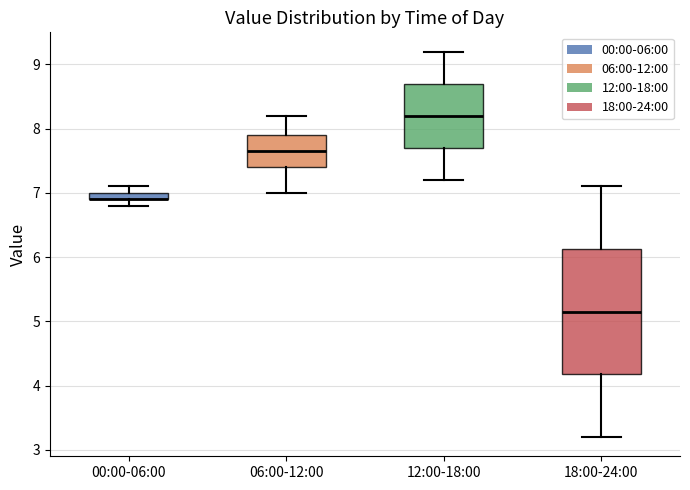

Where does the upper whisker of the box for 18:00-24:00 end on the y-axis? The values are not printed on the chart, so give them approximately, as read against the axis.

7.1